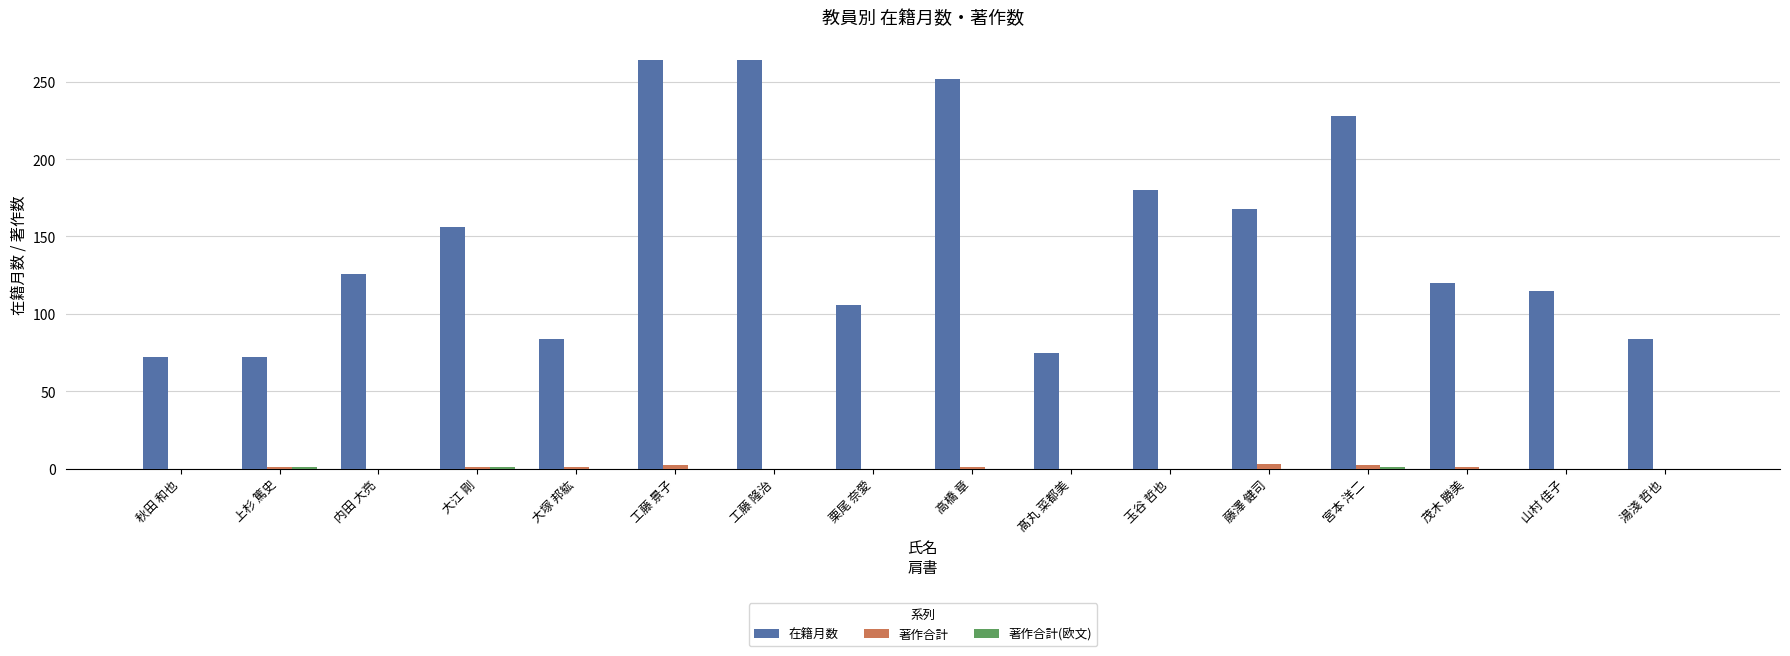

Read the 在籍月数 value at 栗尾 奈愛.

106